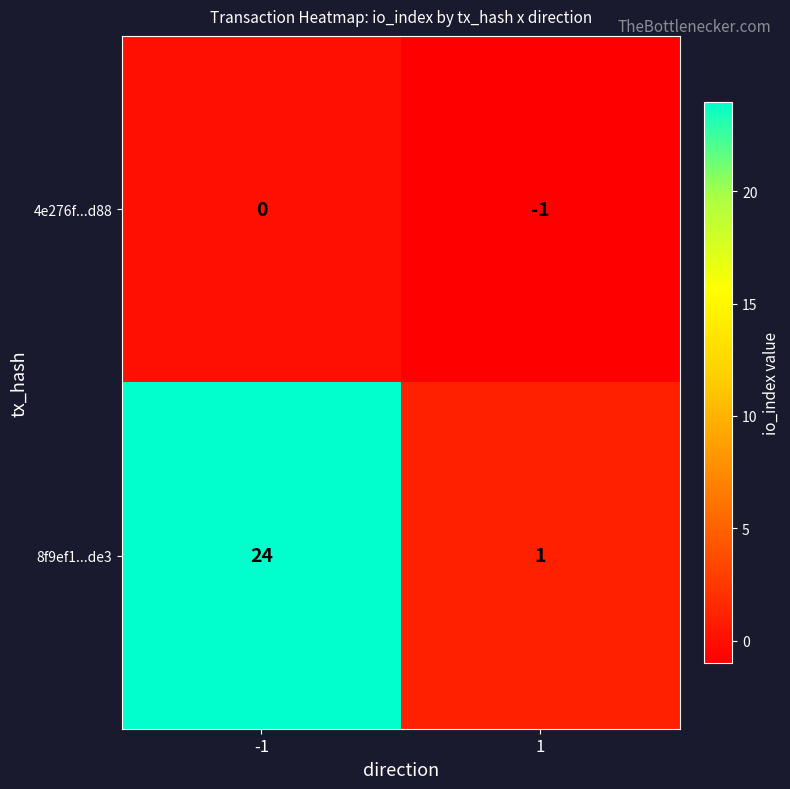

Reading left to right, what are all the values shown in this chart?

4e276f...d88: -1=0	1=-1
8f9ef1...de3: -1=24	1=1